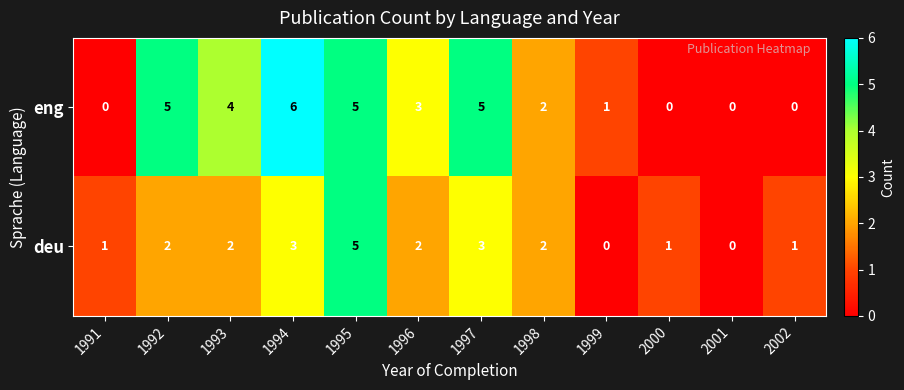

Reading left to right, transcribe all the data shown in this chart.

eng: 0	5	4	6	5	3	5	2	1	0	0	0
deu: 1	2	2	3	5	2	3	2	0	1	0	1